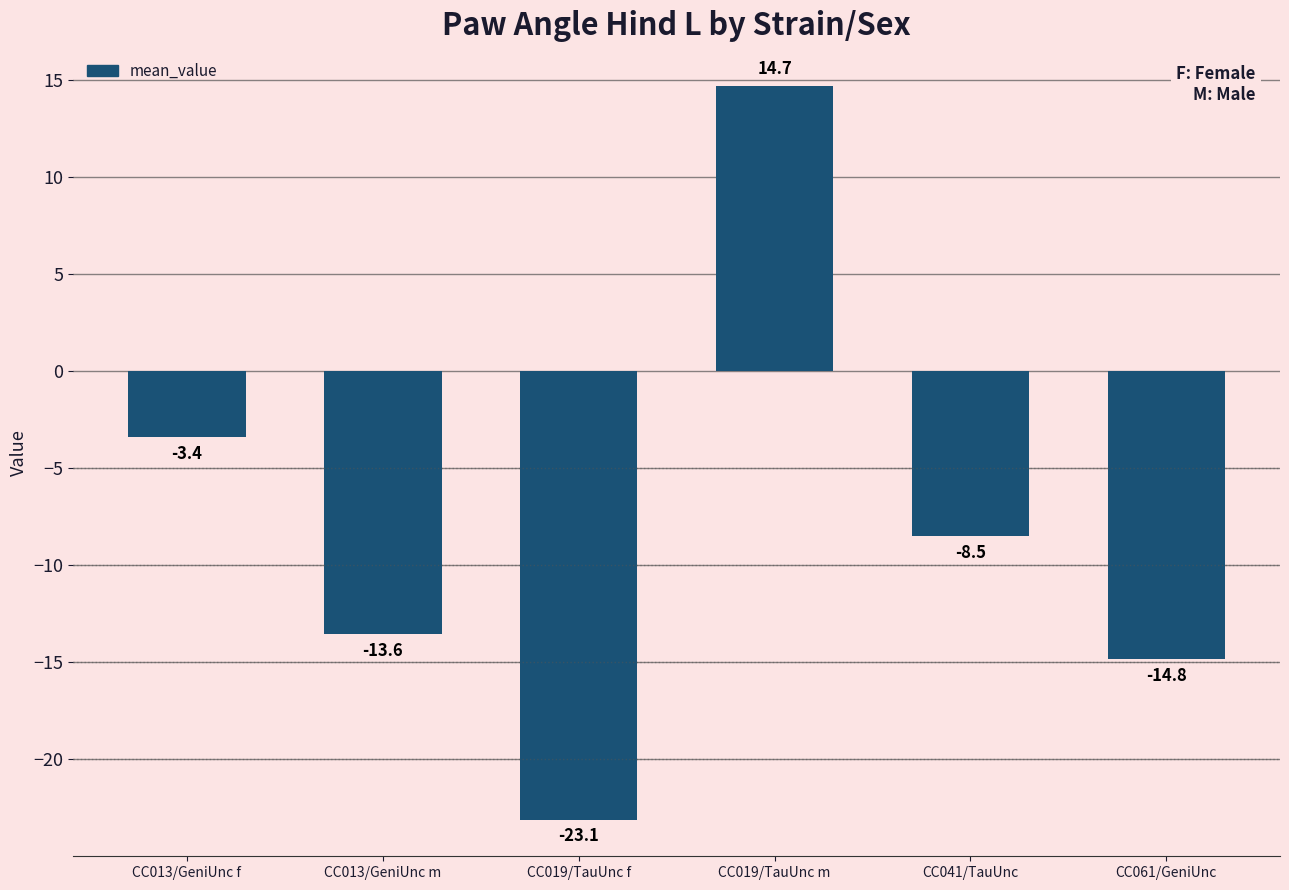

What is the change in value from CC013/GeniUnc m to CC061/GeniUnc?

-1.3